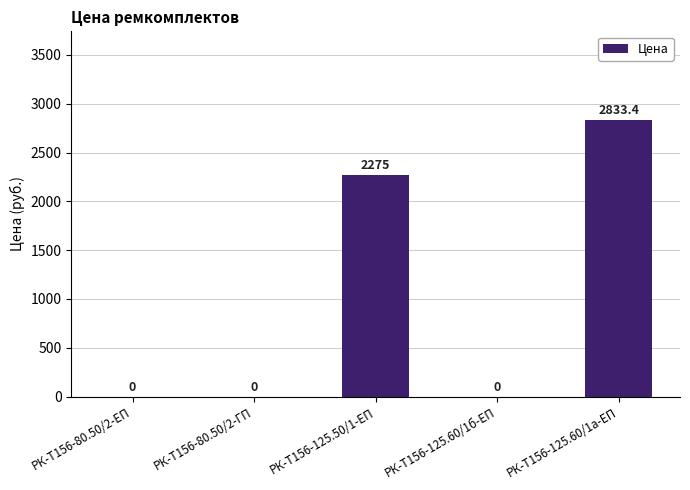

What is the sum of the values at РК-Т156-80.50/2-ЕП and РК-Т156-125.50/1-ЕП?

2275.0